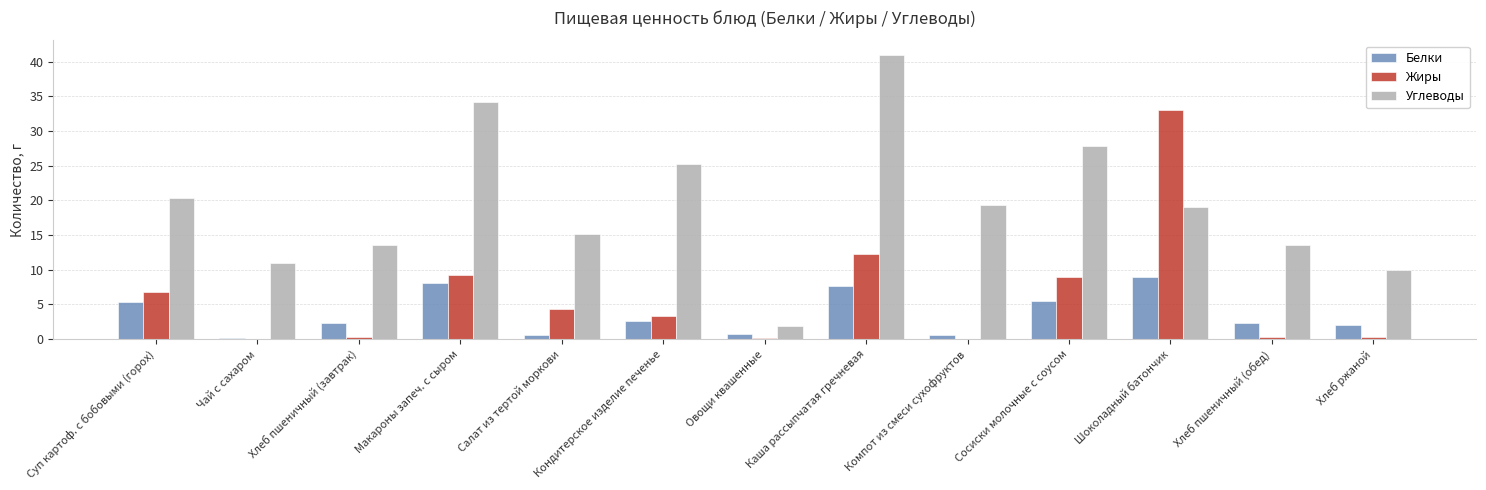

What is the spread (max minus min) of values at Чай с сахаром?

10.9